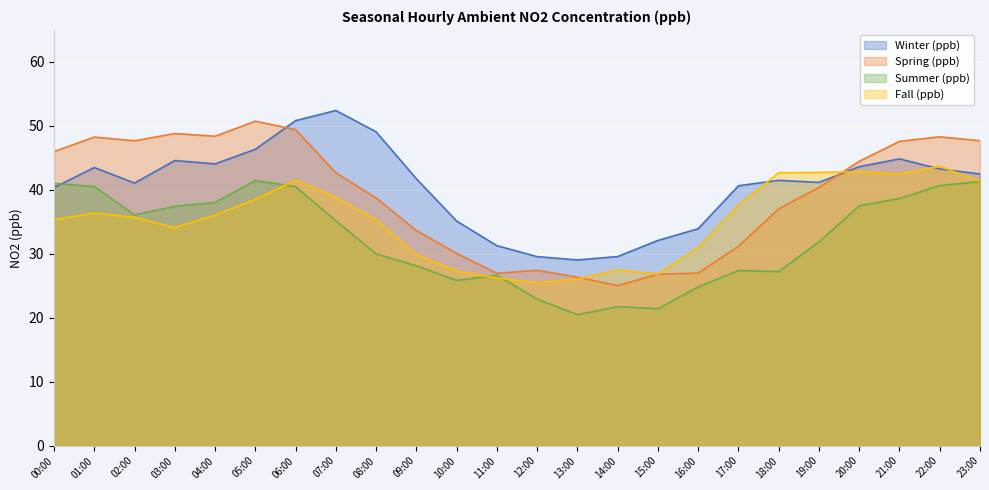

How many interior local valleys does the Summer (ppb) series have?

5